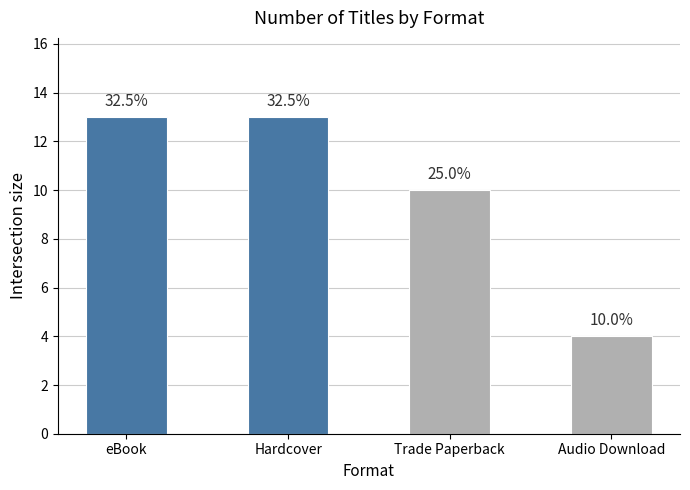

Does the chart contain any negative values?

No